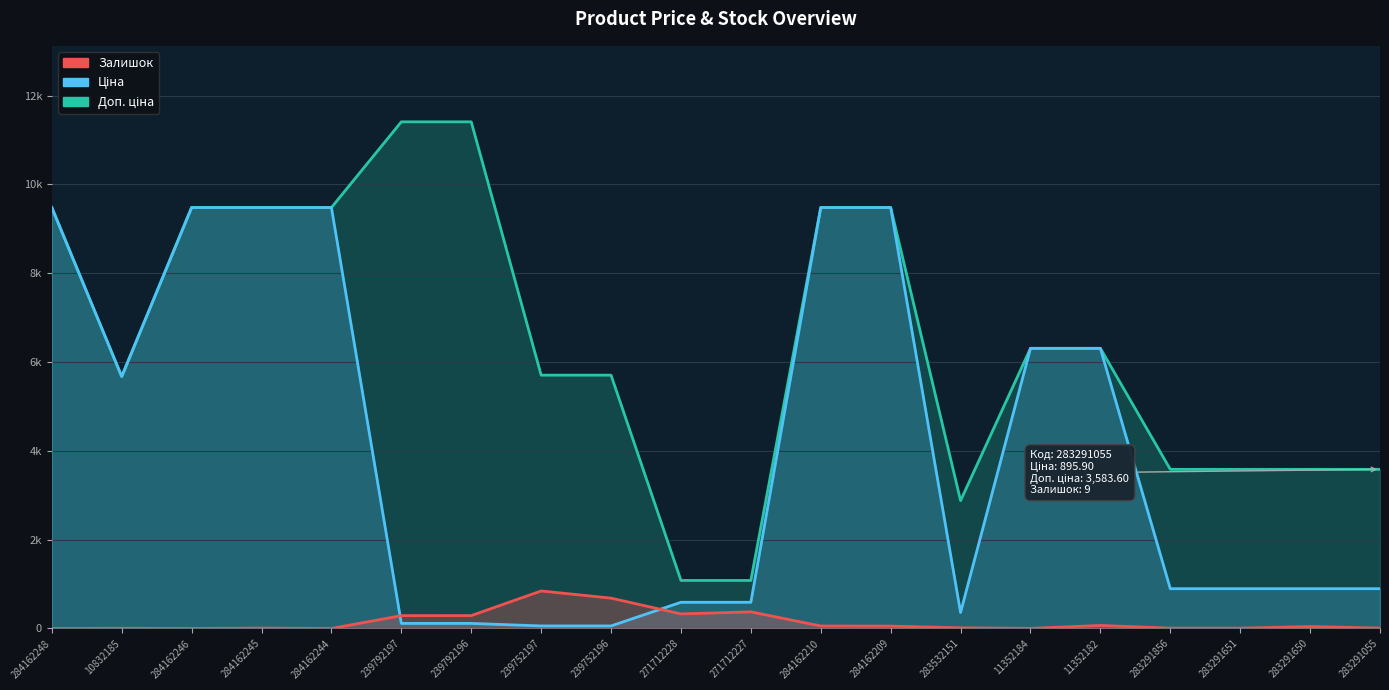

Reading left to right, what are all the values shown in this chart?

Доп. ціна: 284162248=9480.1	10832185=5673.8	284162246=9480.1	284162245=9480.1	284162244=9480.1	239792197=11410.0	239792196=11410.0	239752197=5705.0	239752196=5705.0	271712228=1081.7	271712227=1081.7	284162210=9480.1	284162209=9480.1	283532151=2878.8	11352184=6308.8	11352182=6308.8	283291856=3583.6	283291651=3583.6	283291650=3583.6	283291055=3583.6
Ціна: 284162248=9480.1	10832185=5673.8	284162246=9480.1	284162245=9480.1	284162244=9480.1	239792197=114.1	239792196=114.1	239752197=57.0	239752196=57.0	271712228=589.9	271712227=589.9	284162210=9480.1	284162209=9480.1	283532151=359.9	11352184=6308.8	11352182=6308.8	283291856=895.9	283291651=895.9	283291650=895.9	283291055=895.9
Залишок: 284162248=0.0	10832185=4.0	284162246=0.0	284162245=8.0	284162244=0.0	239792197=289.0	239792196=290.0	239752197=845.0	239752196=683.0	271712228=328.0	271712227=374.0	284162210=56.0	284162209=53.0	283532151=15.0	11352184=2.0	11352182=68.0	283291856=7.0	283291651=7.0	283291650=43.0	283291055=9.0